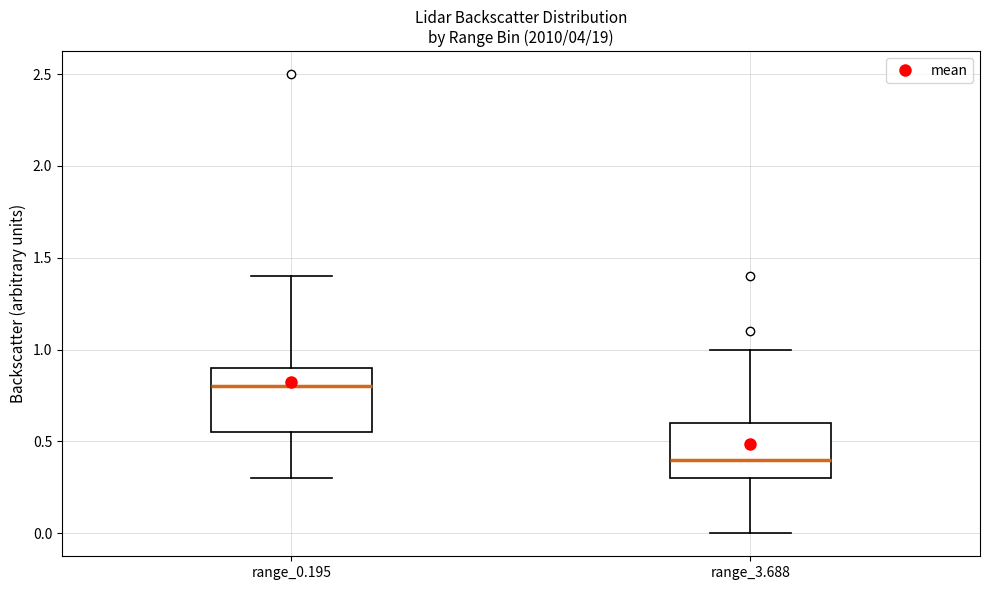

Reading left to right, transcribe this box plot: for each box, give where its median line is, the range the box spans, and where its two whiskers end, as read against the y-axis. The values are not printed on the chart, so give them approximately, as read against the axis.

range_0.195: median 0.80, box 0.55 to 0.90, whiskers 0.30 to 1.40
range_3.688: median 0.40, box 0.30 to 0.60, whiskers 0.00 to 1.00